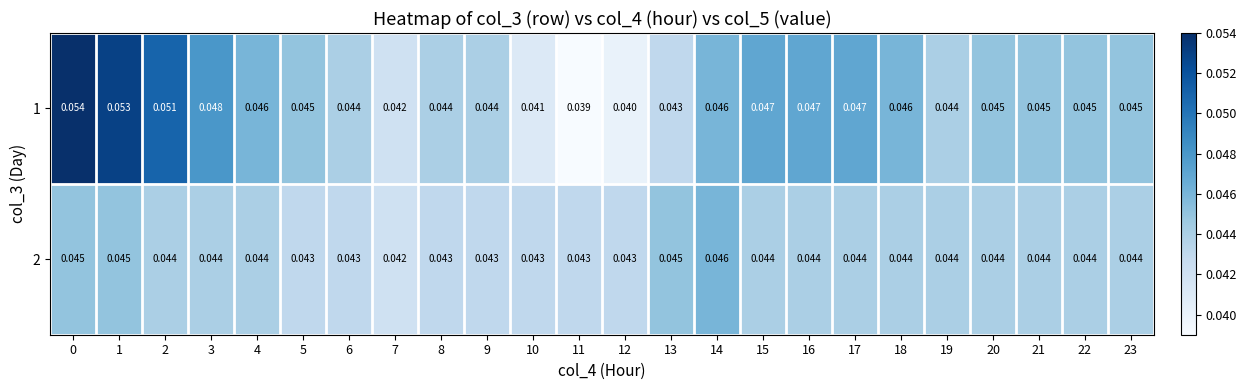

At 5, list the series in order from largest to smallest.

1, 2